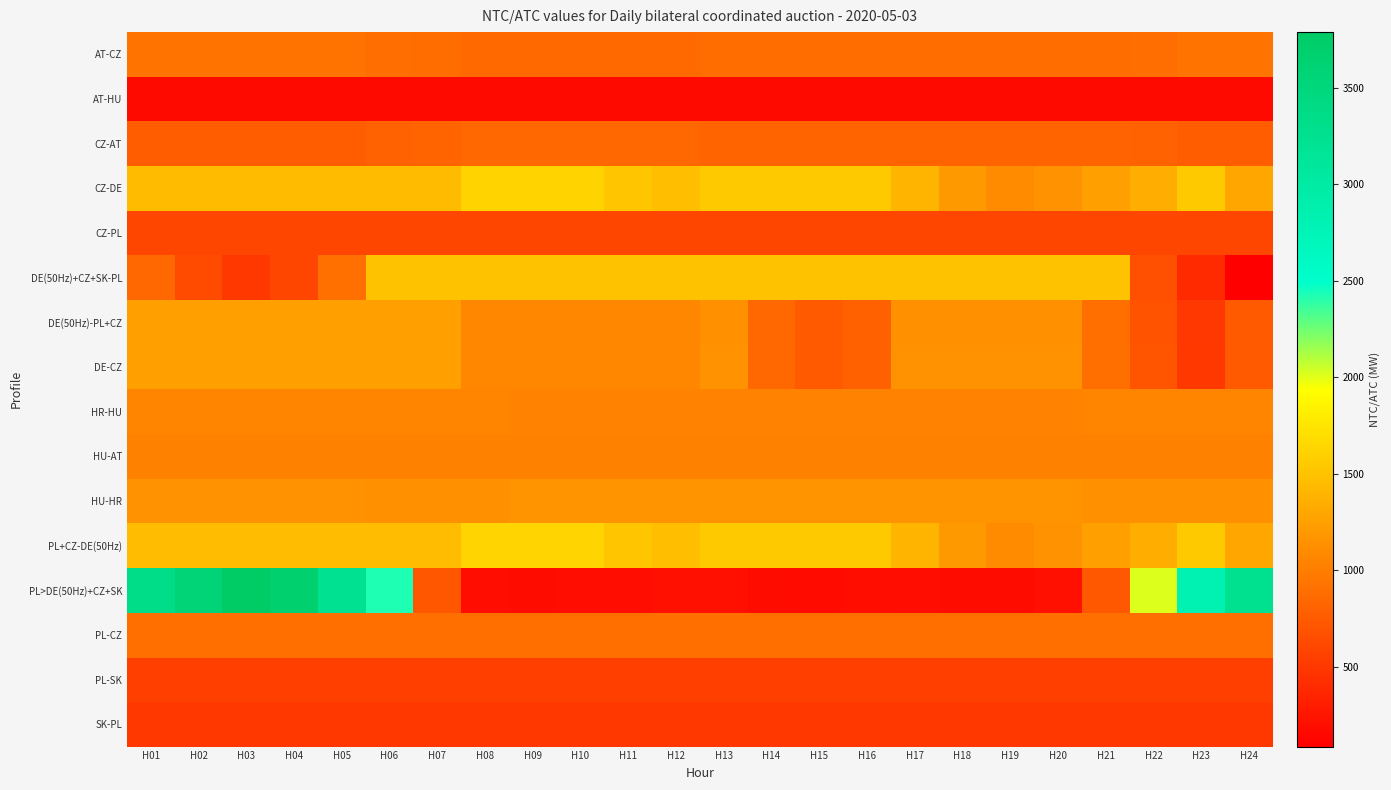

What is the total value across all series at H03?

17340